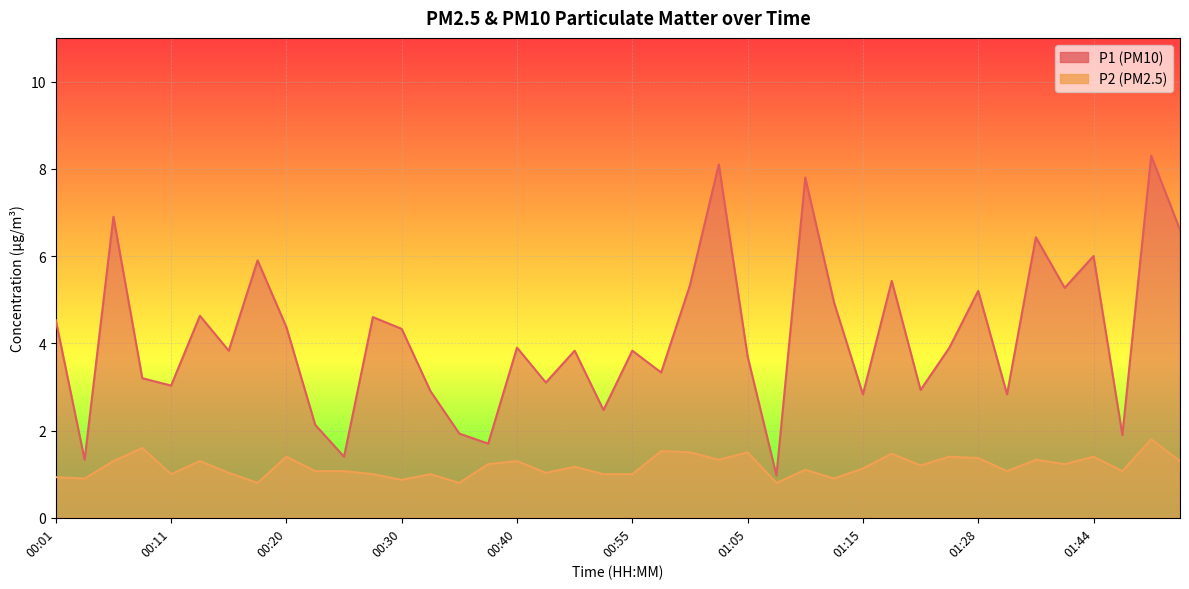

At which label does P2 first exceed 1?

00:06